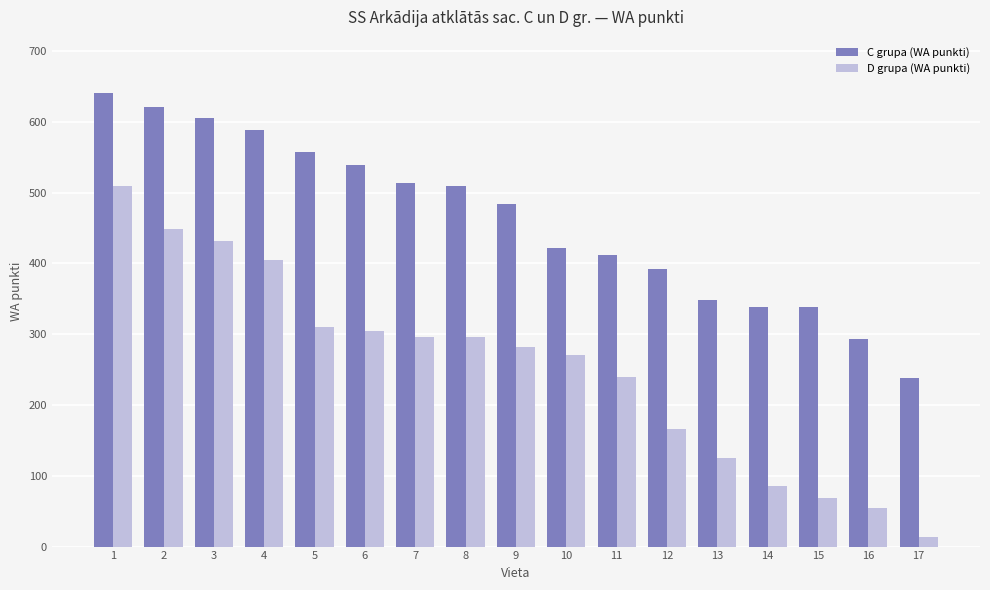

What is the average value of the D grupa (WA punkti) series?

253